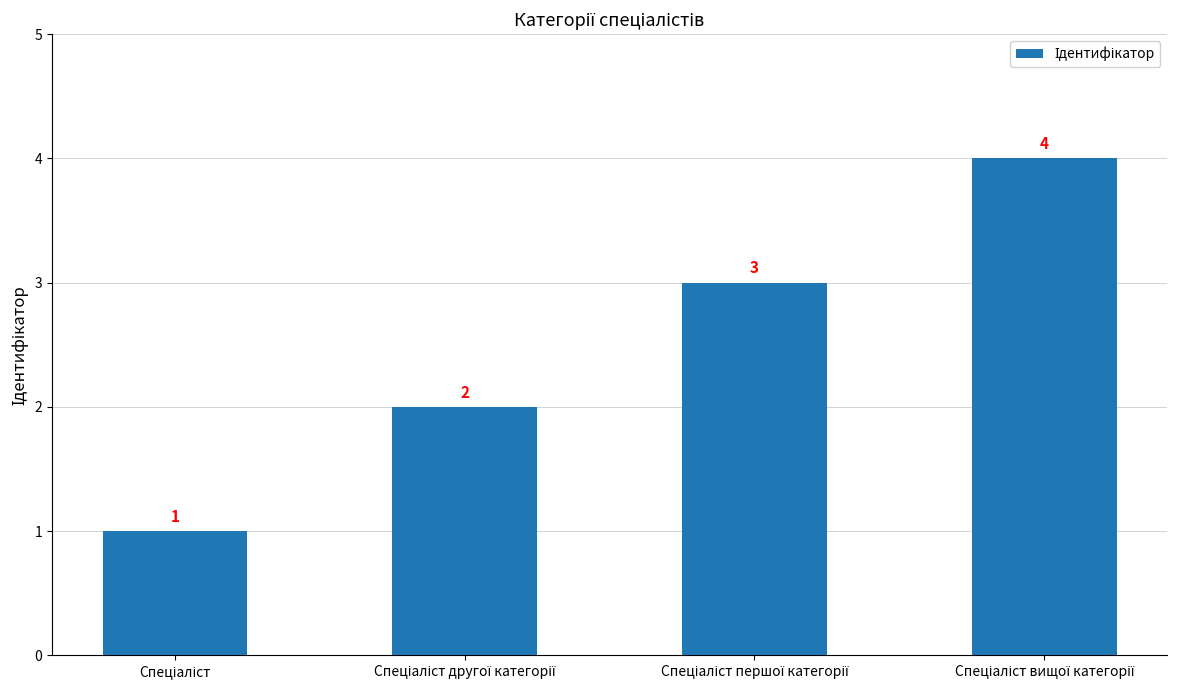

What is the value of the 4th bar from the left?

4